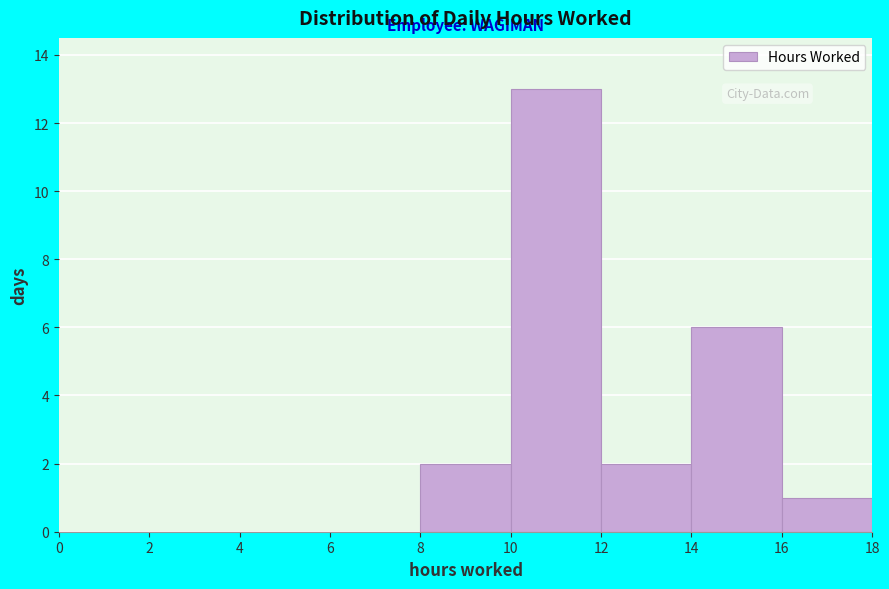

How tall is the bar that spans 14 to 16 on the x-axis? The values are not printed on the chart, so give them approximately, as read against the axis.

6